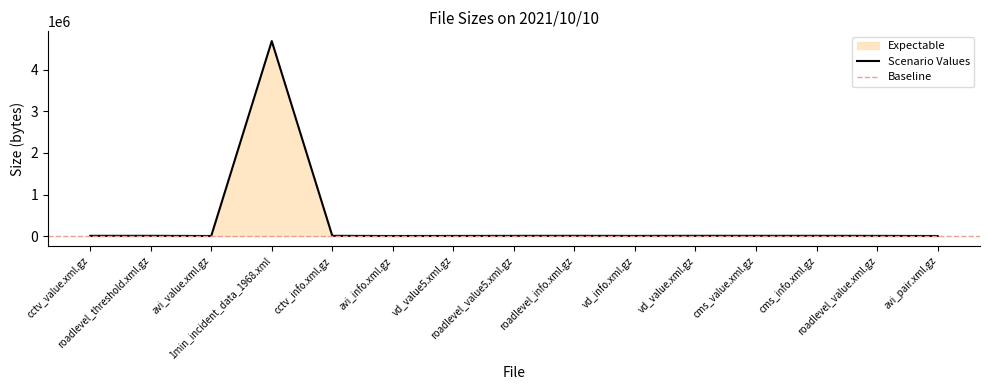

What is the value of the 1st point from the left?

5726